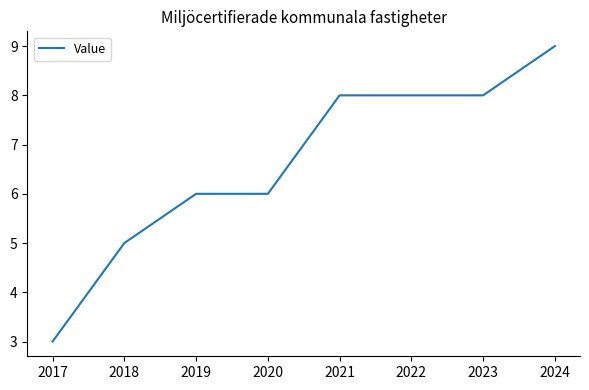

How many distinct data groups are displayed?

1